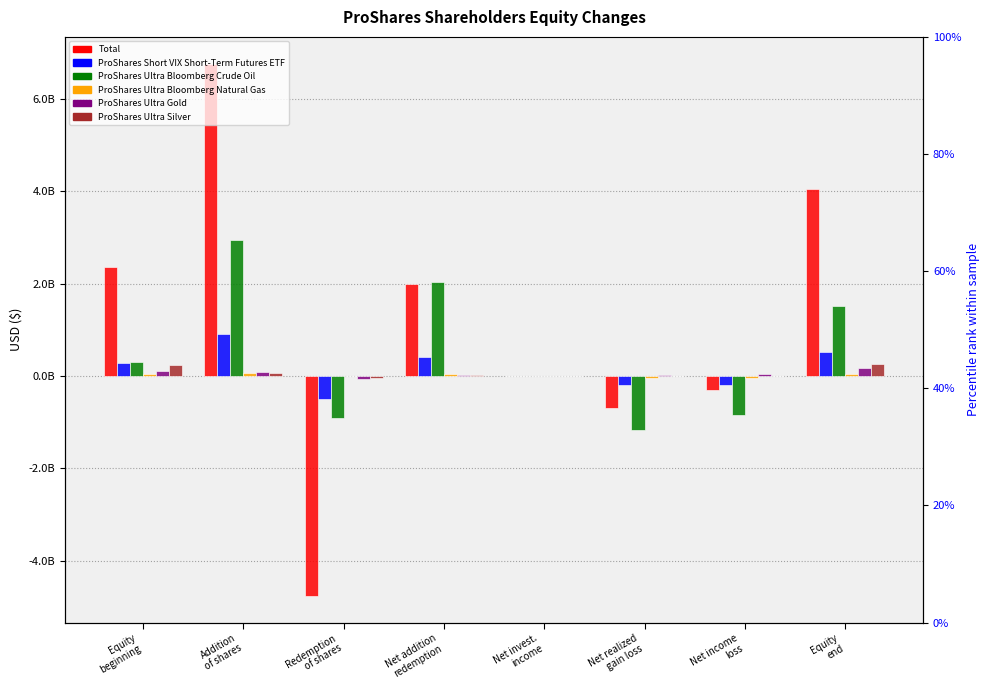

Which category has the highest value in the ProShares Short VIX Short-Term Futures ETF series?

Addition
of shares